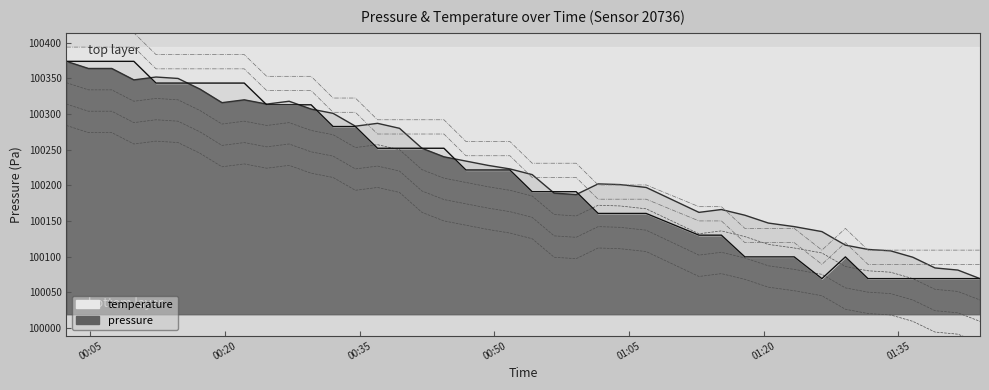

What is the difference between the second highest and minimum values in the pressure series?

295.0